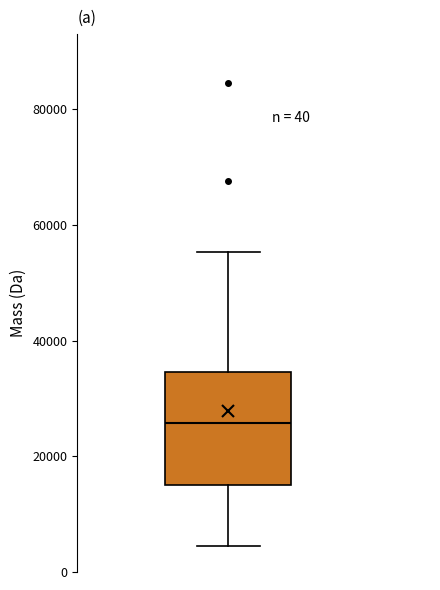

Where does the median line of the box sit on the y-axis? The values are not printed on the chart, so give them approximately, as read against the axis.

26000